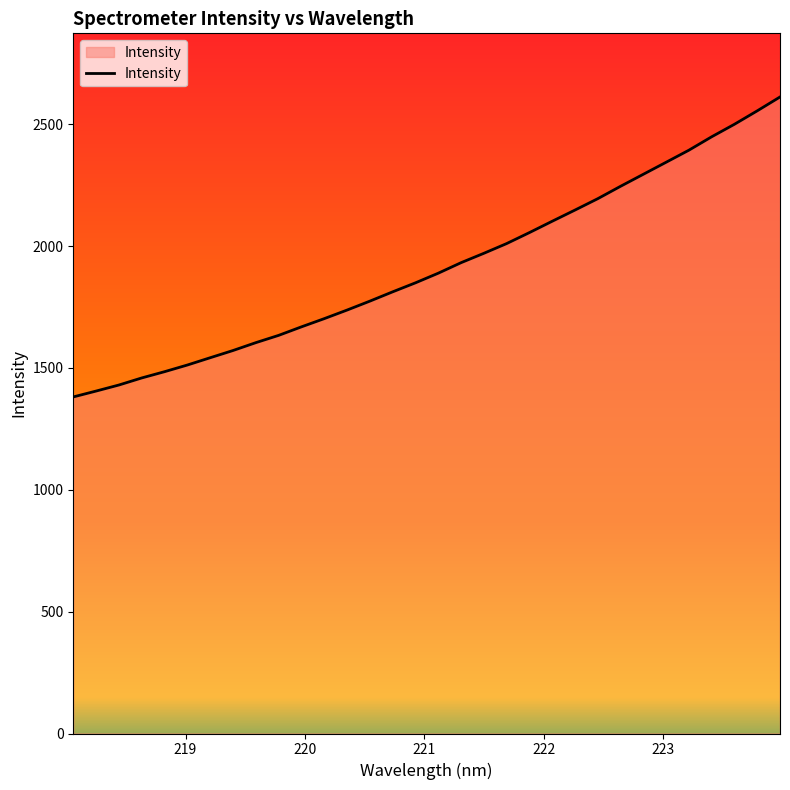

True or false: there are more than 0 points higher than both neighbors.

False